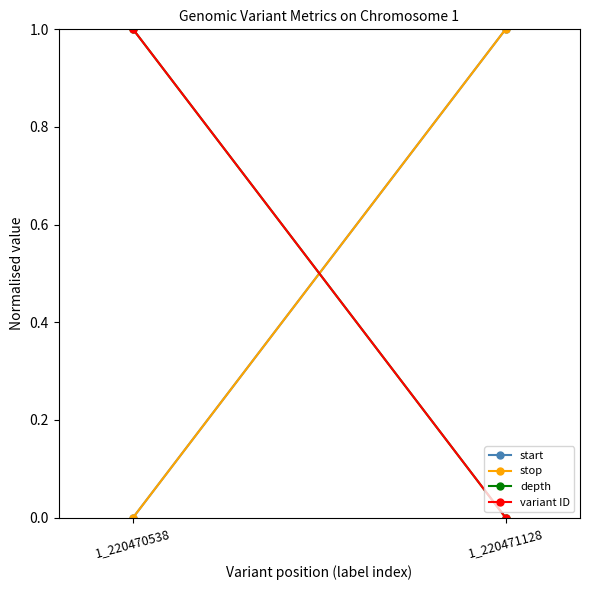

Count the number of categories in the chart.

2